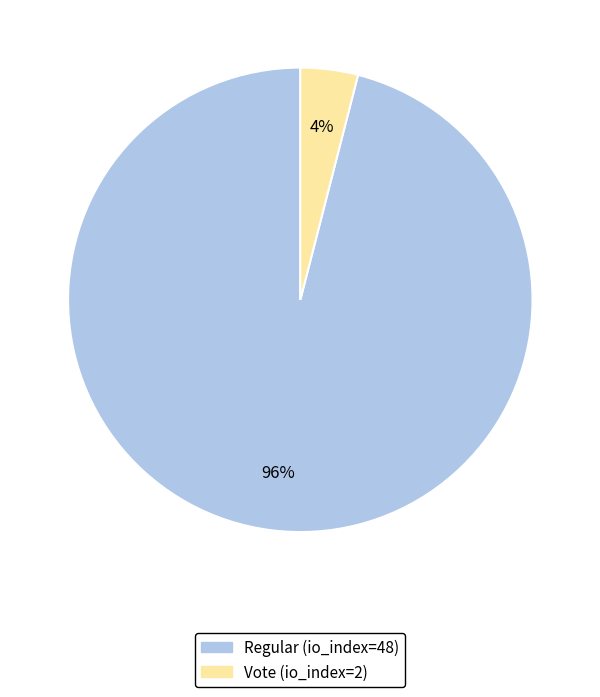

Do Regular (io_index=48) and Vote (io_index=2) together represent more than half of the pie?

Yes